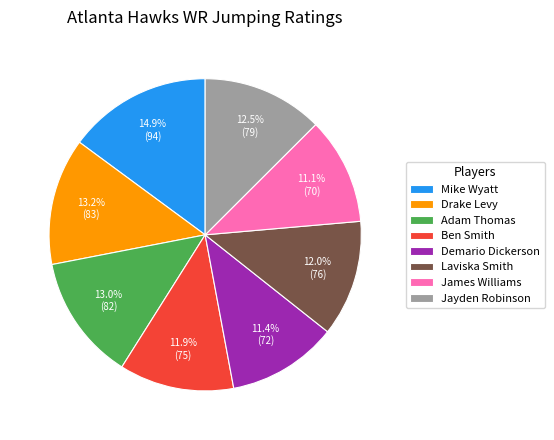

What percentage is NOT represented by James Williams?

88.9%